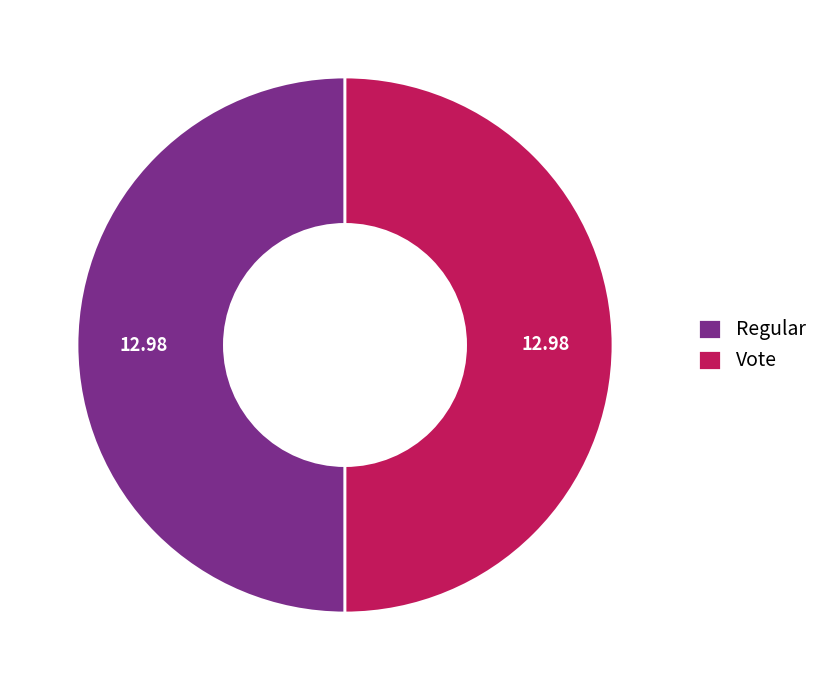

Combined, do Vote and Regular account for over 50%?

Yes